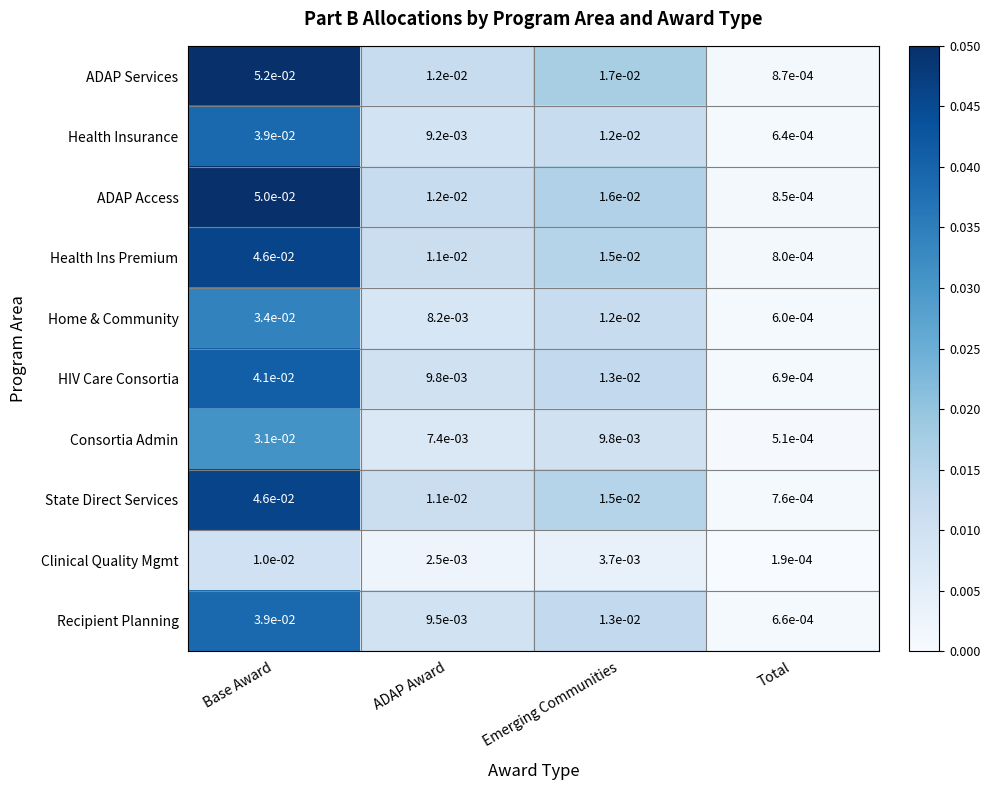

Where is HIV Care Consortia nearest to the value 0?

Total